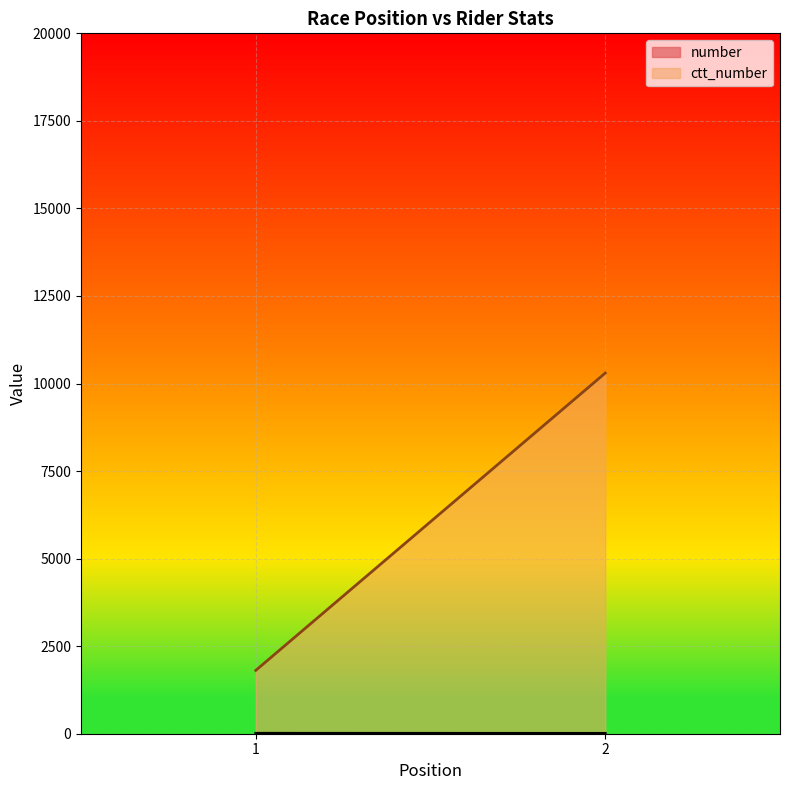

True or false: ctt_number has more than 0 points higher than both neighbors.

False